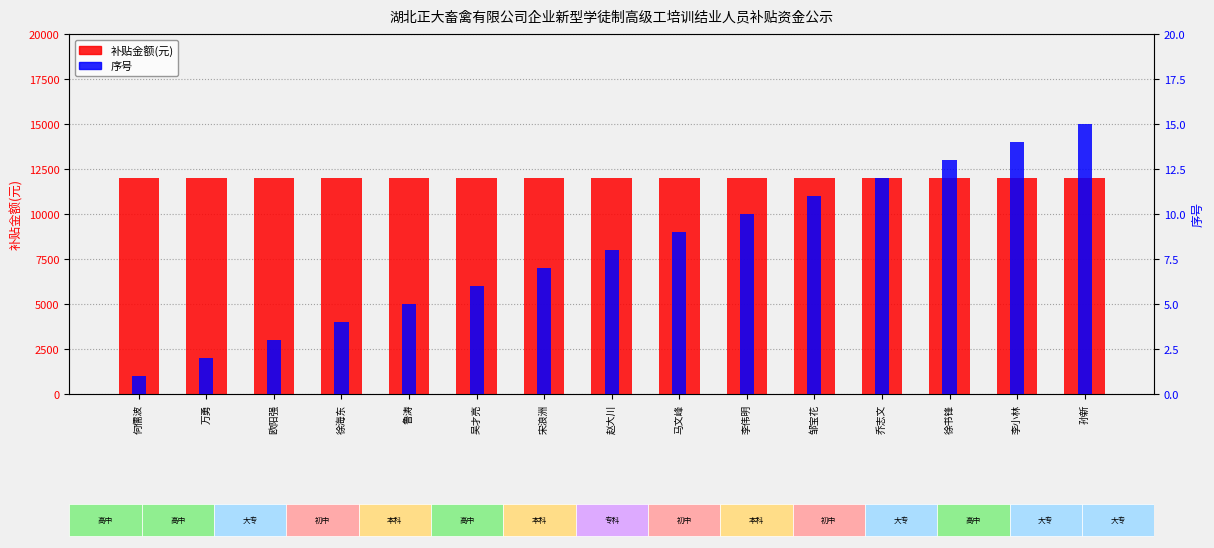

The value of 序号 at 乔志文 is 20. True or false?

False